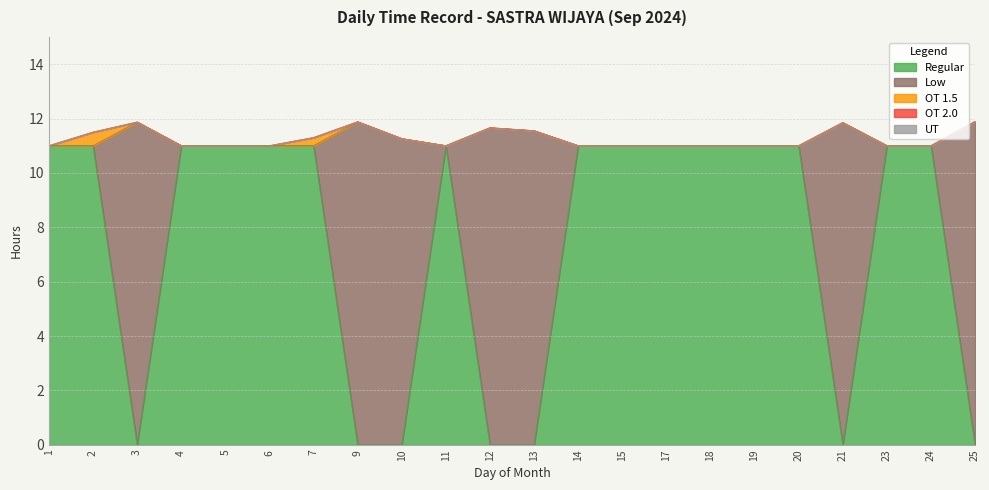

How many data points does each series have?

22